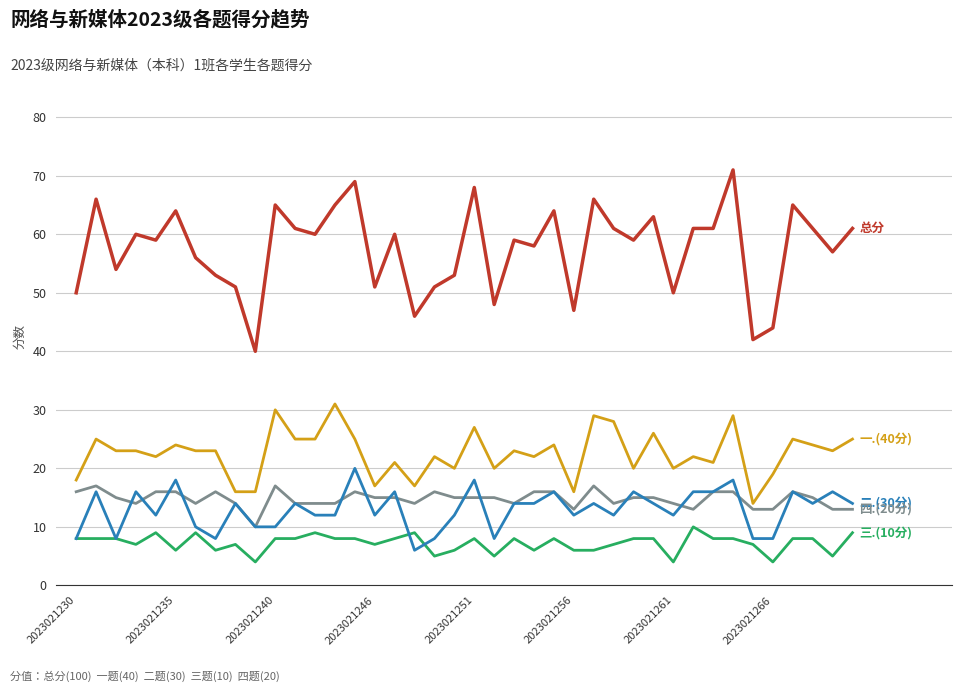

What is the minimum value shown in the chart?

4